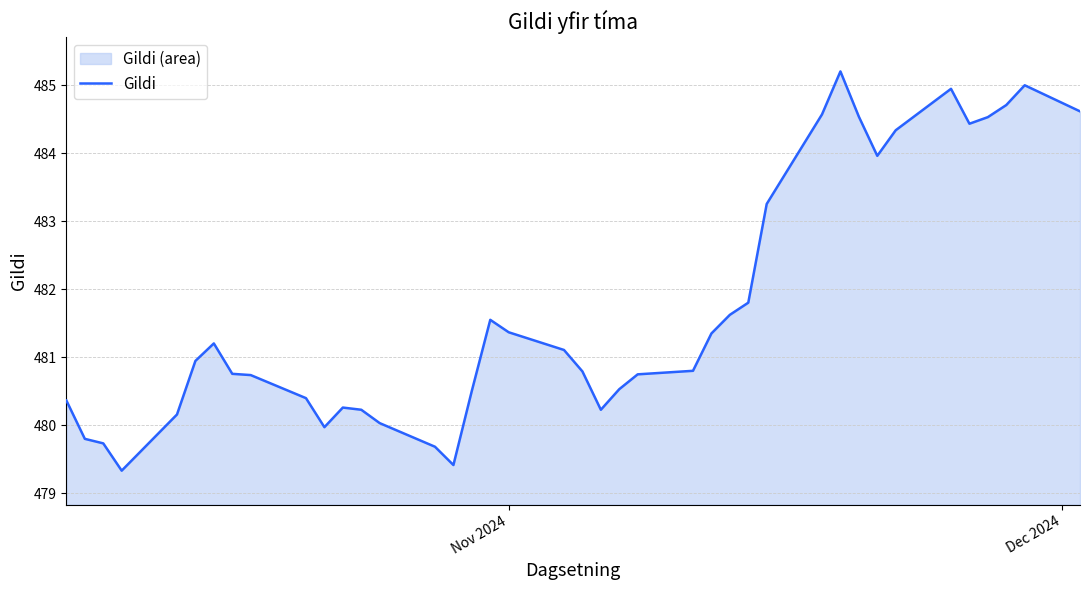

What is the sum of all values?

19269.5